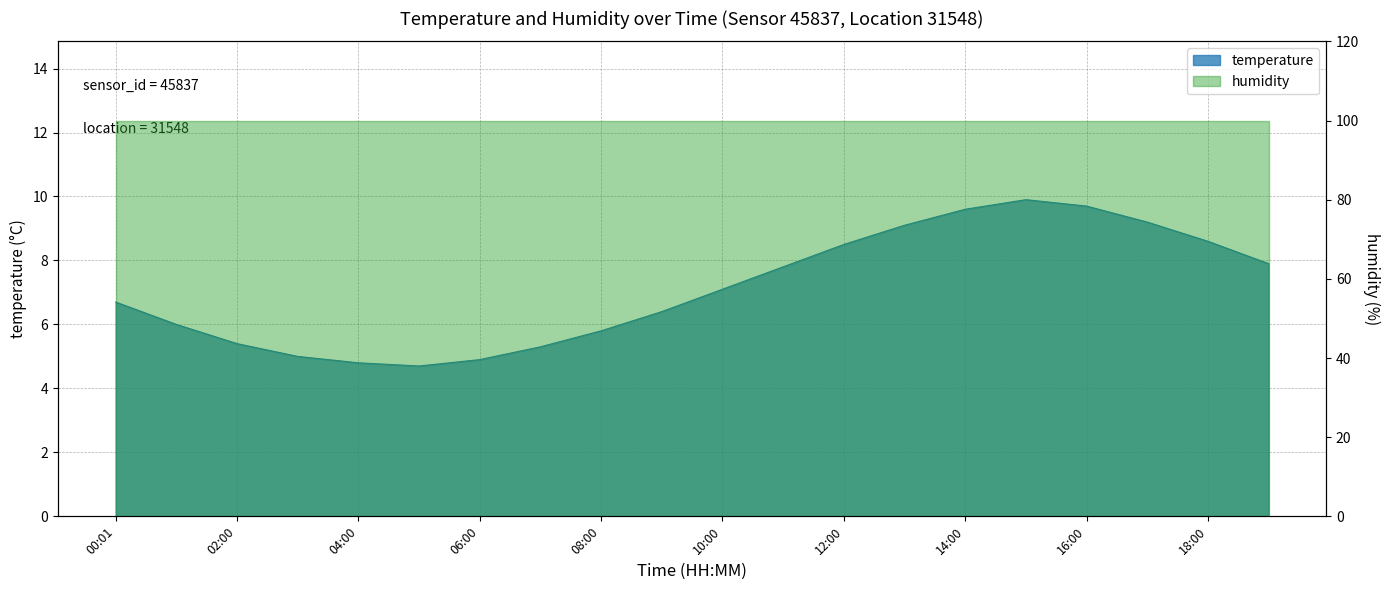

Rank the categories by value from highest to lowest.

15:00, 16:00, 14:00, 17:00, 13:00, 18:00, 12:00, 19:00, 11:00, 10:00, 00:01, 09:00, 01:00, 08:00, 02:00, 07:00, 03:00, 06:00, 04:00, 05:00